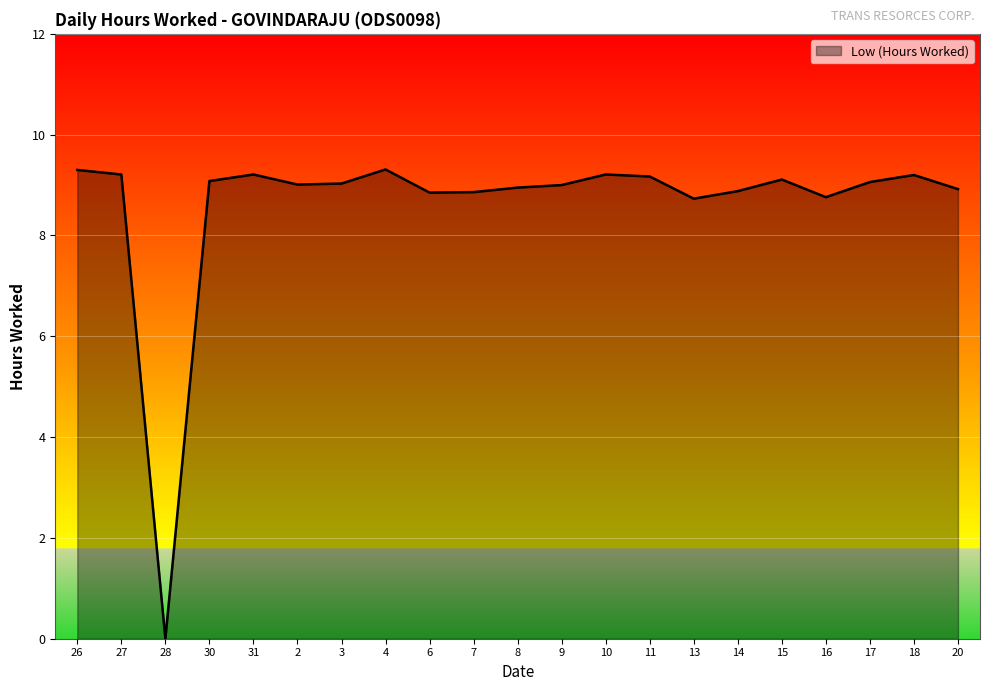

What is the difference between the values at 2 and 28?

9.0